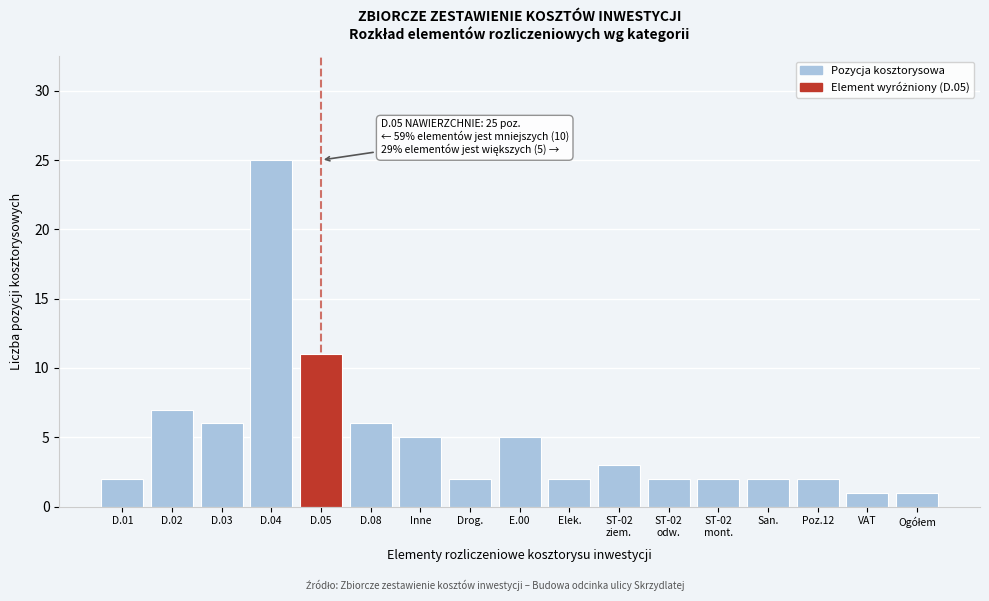

Reading left to right, what are all the values shown in this chart?

2	7	6	25	11	6	5	2	5	2	3	2	2	2	2	1	1